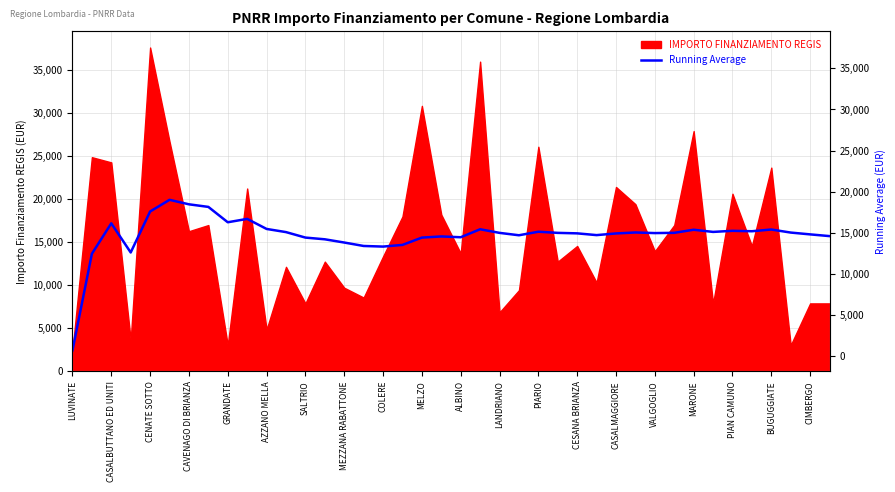

The value at MARONE is 16452.1. True or false?

True